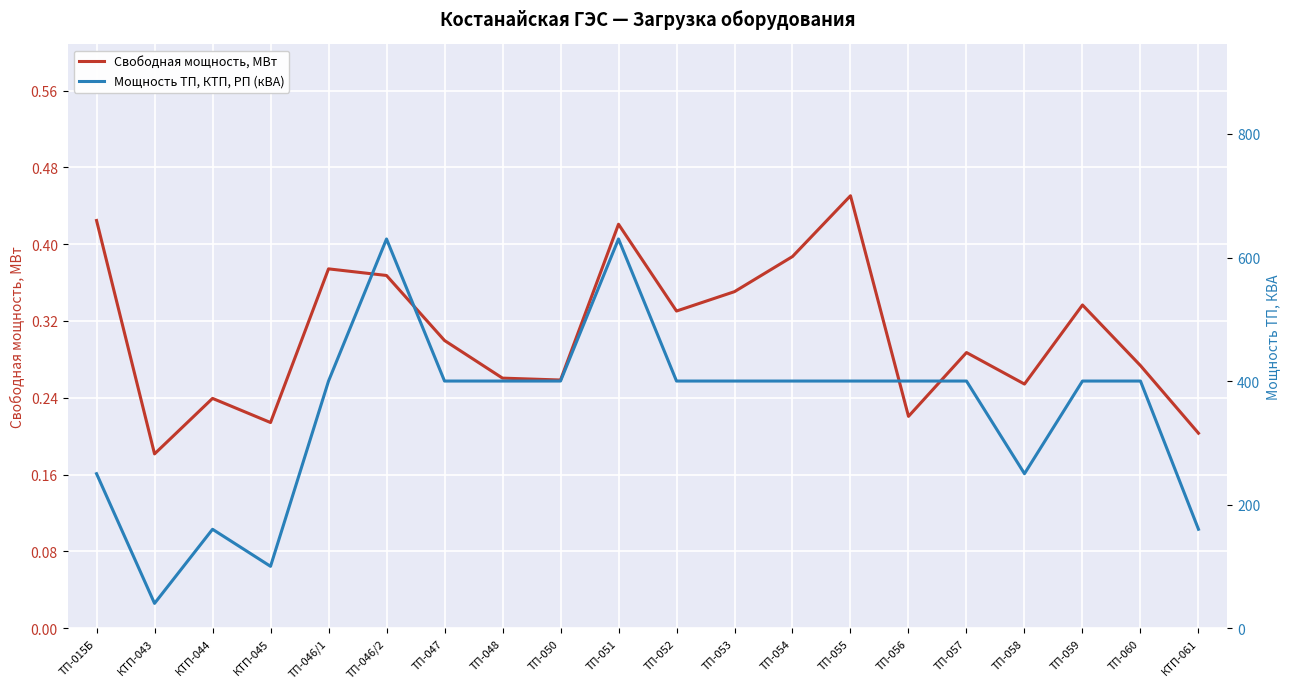

True or false: Мощность ТП, КТП, РП (кВА) and Свободная мощность, МВт intersect in this chart.

False